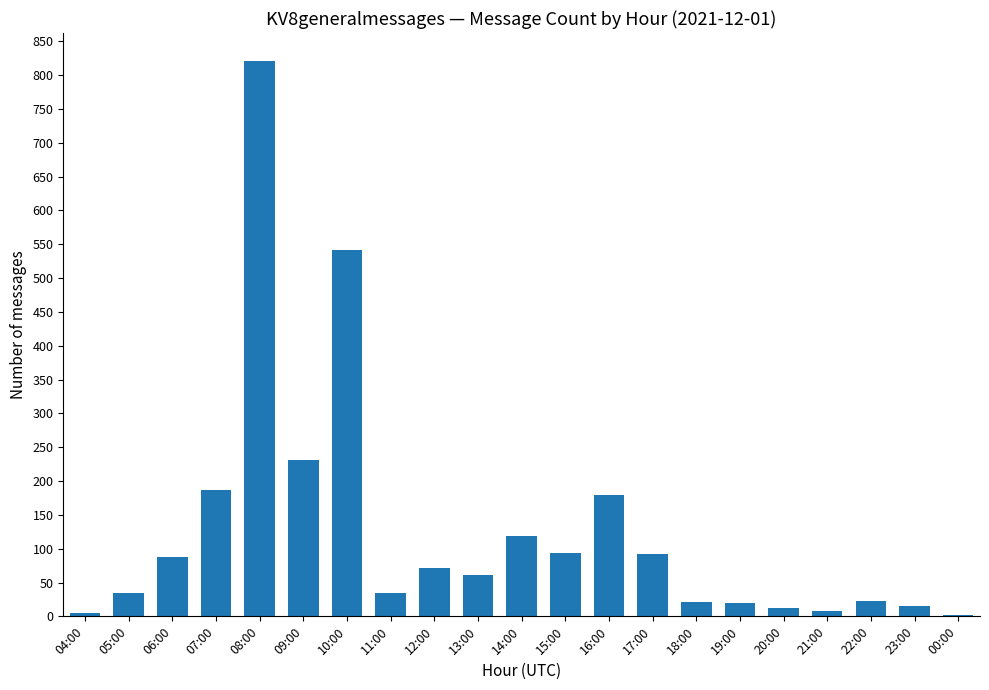

True or false: the data shows 153 at 15:00.

False